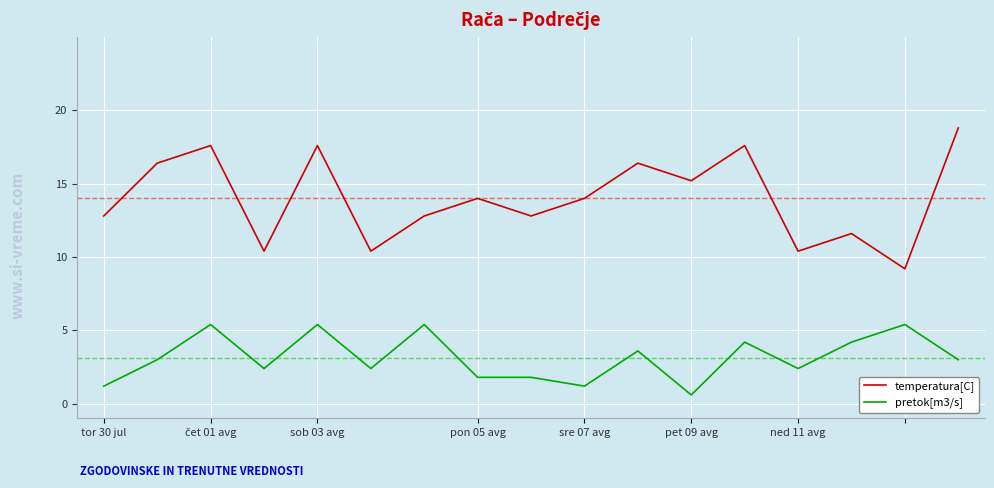

True or false: pretok[m3/s] has more than 2 interior local peaks.

True